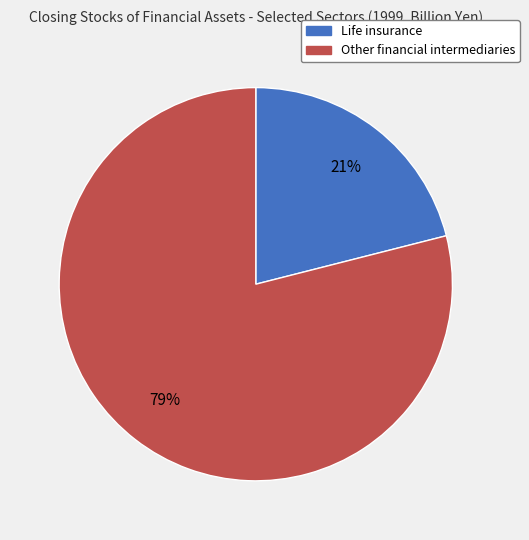

True or false: Life insurance accounts for 21% of the total.

True